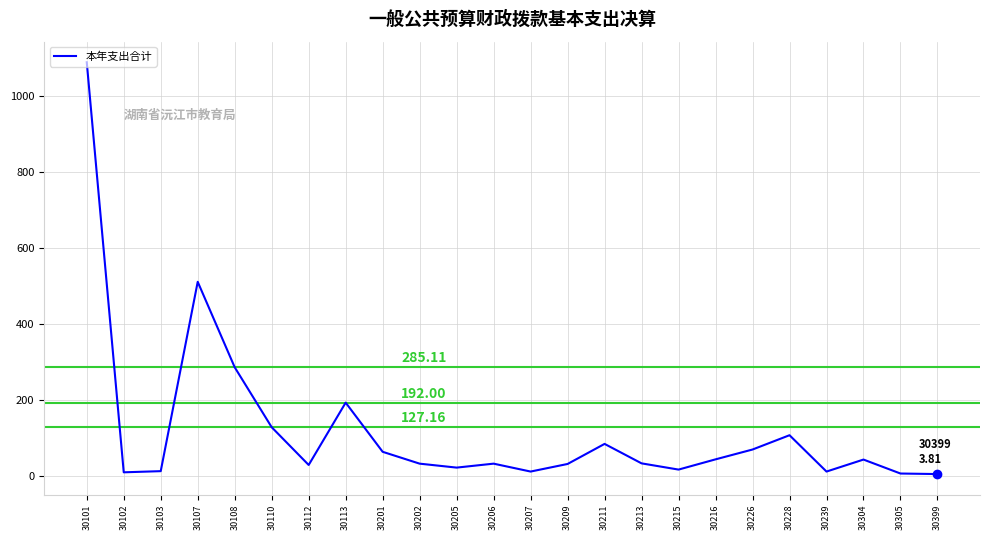

Which label corresponds to the largest value in the chart?

30101